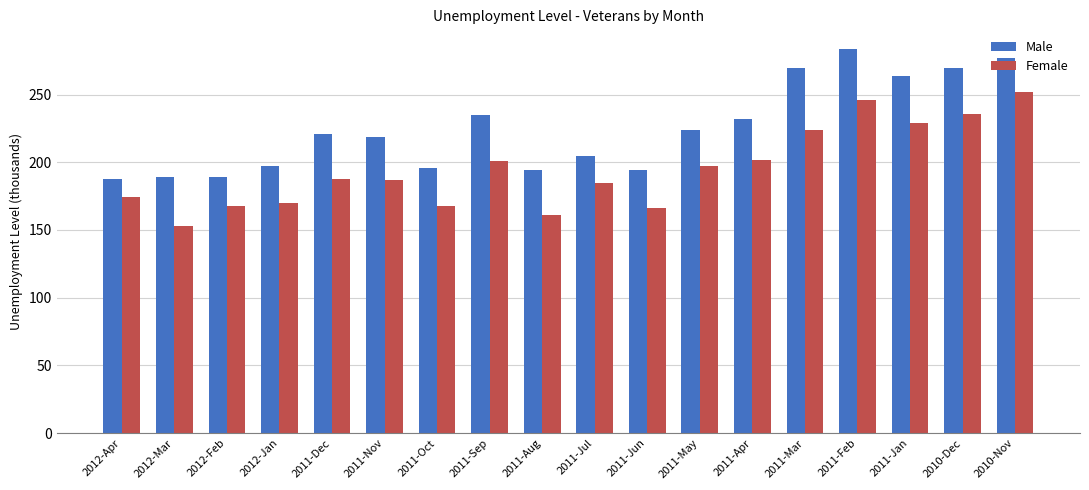

Which category has the lowest value across all series?

2012-Mar